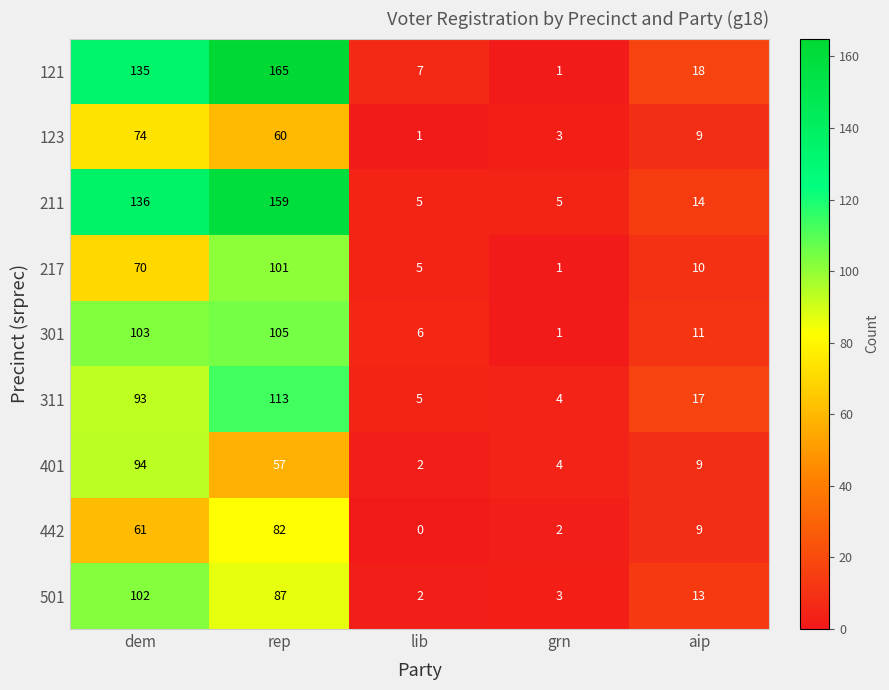

Which label corresponds to the smallest value in the chart?

lib